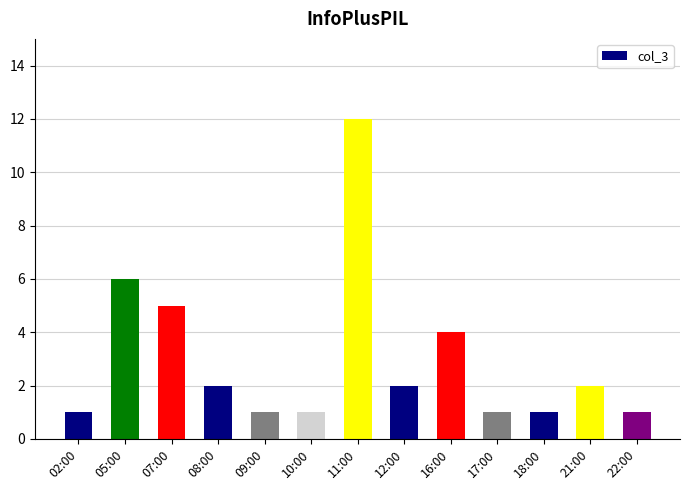

What is the sum of all values?

39